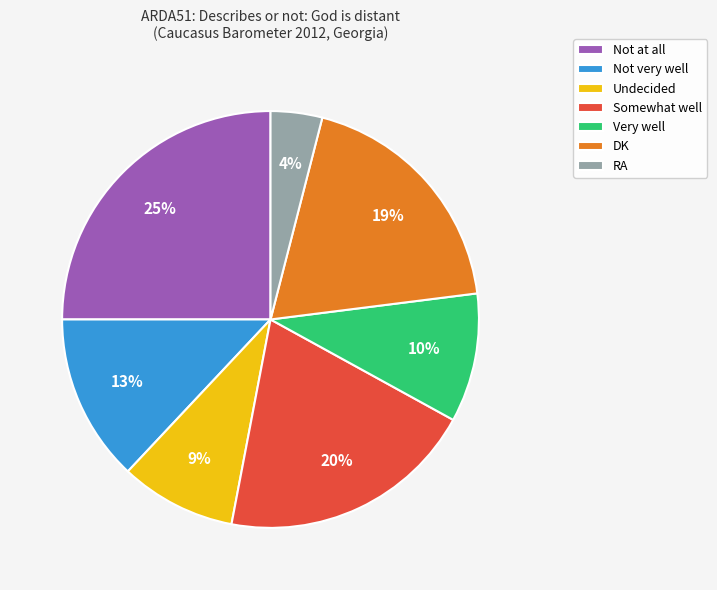

To the nearest percent, what portion does RA represent?

4%